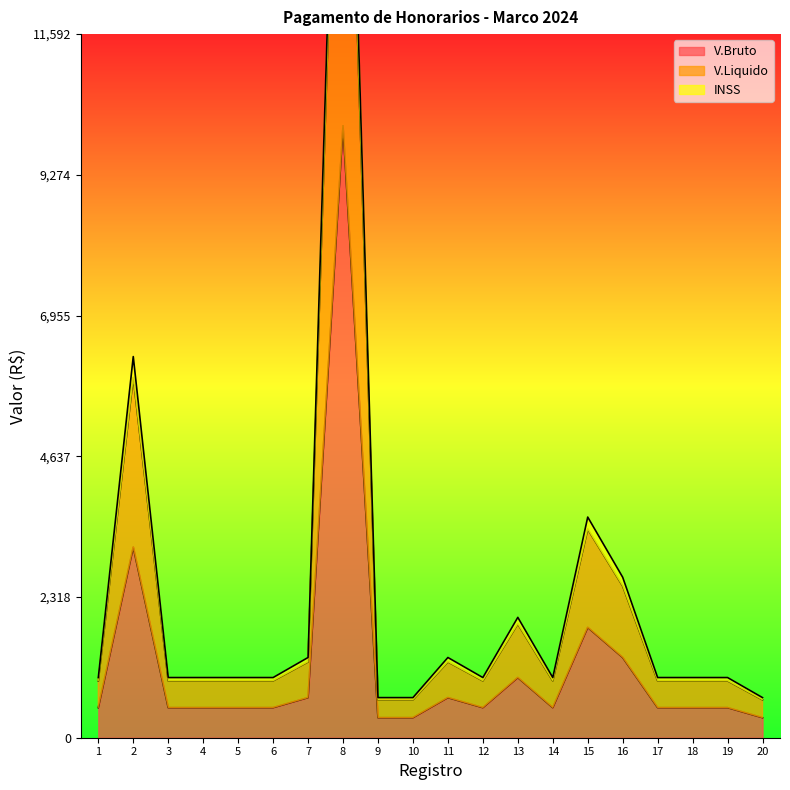

True or false: V.Liquido and V.Bruto cross at least once.

False